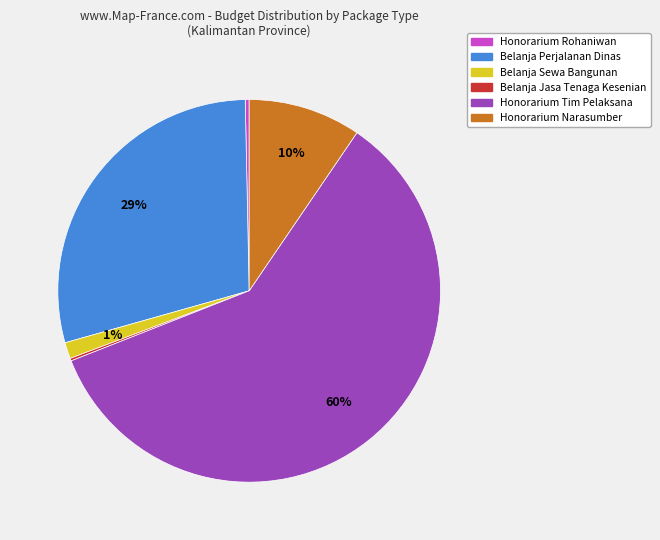

Is there a majority slice in this chart?

Yes